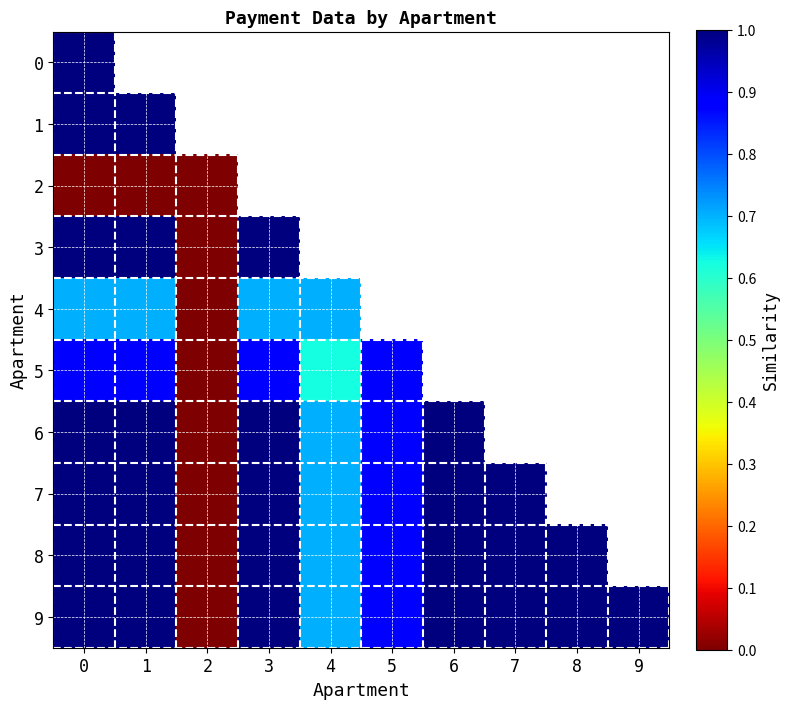

Where is 4 nearest to the value 0?

2